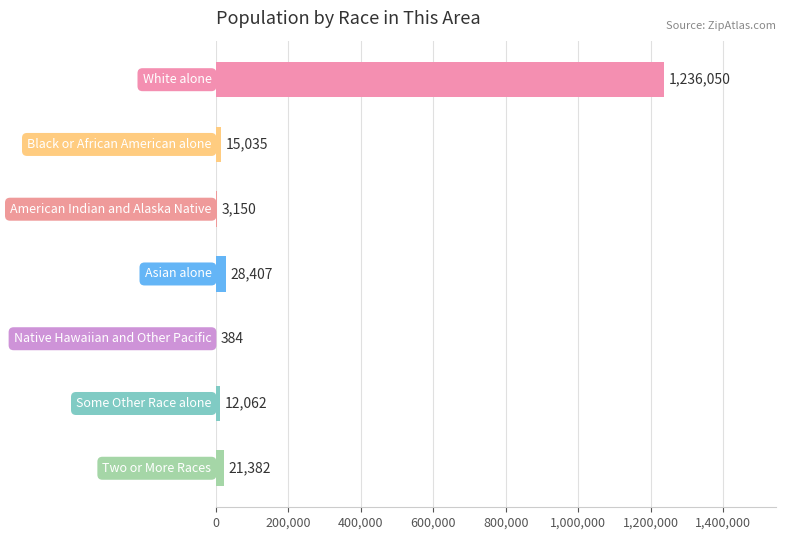

What is the greatest value displayed?

1236050